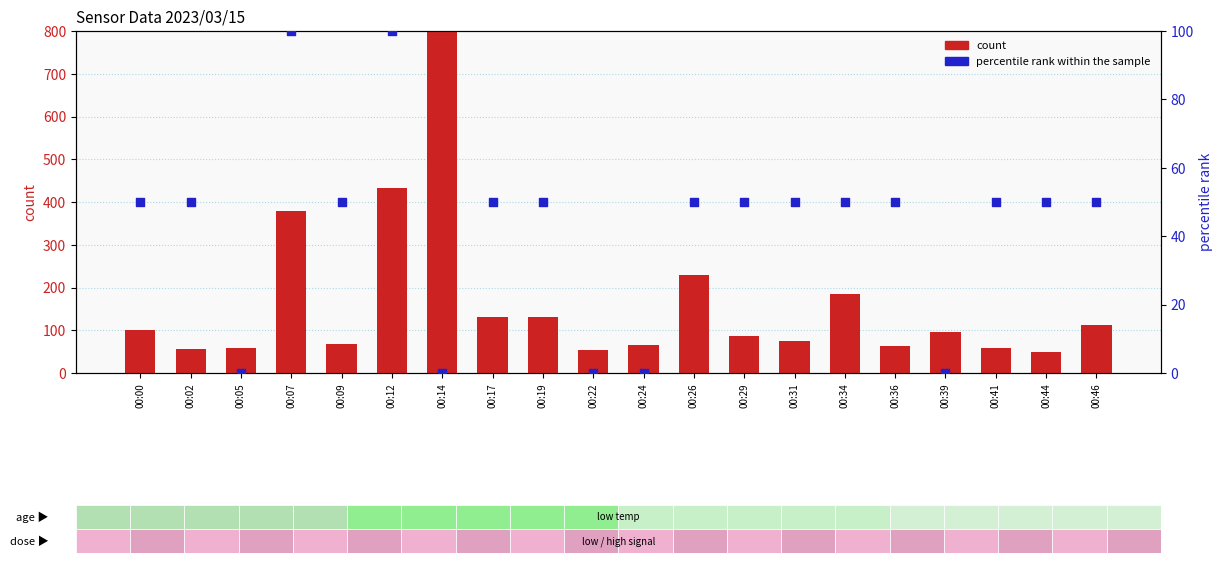

Which series contains the lowest Y value?

percentile rank within the sample